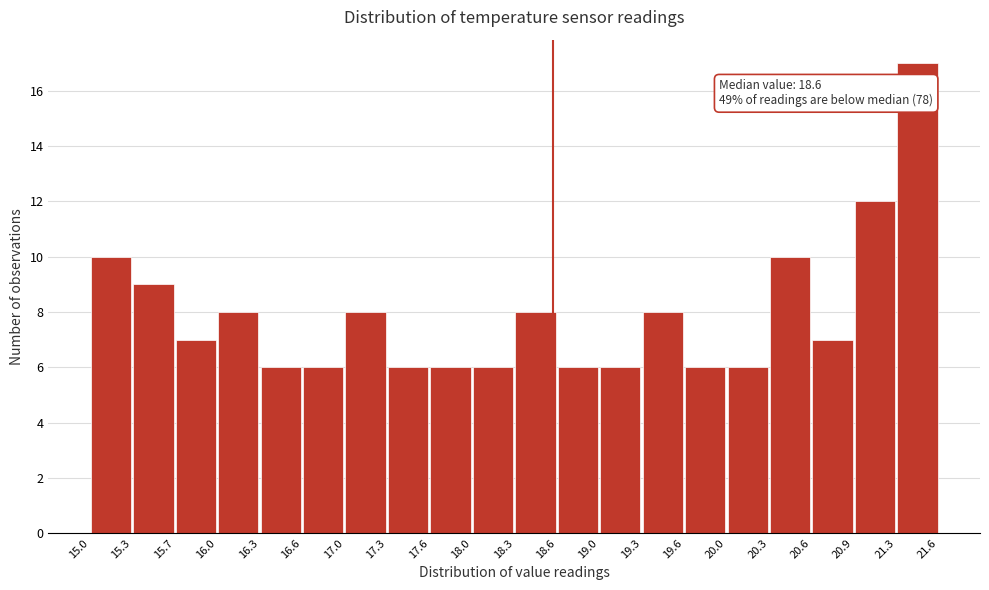

Which range on the x-axis has the tallest bar?

21.3 to 21.6